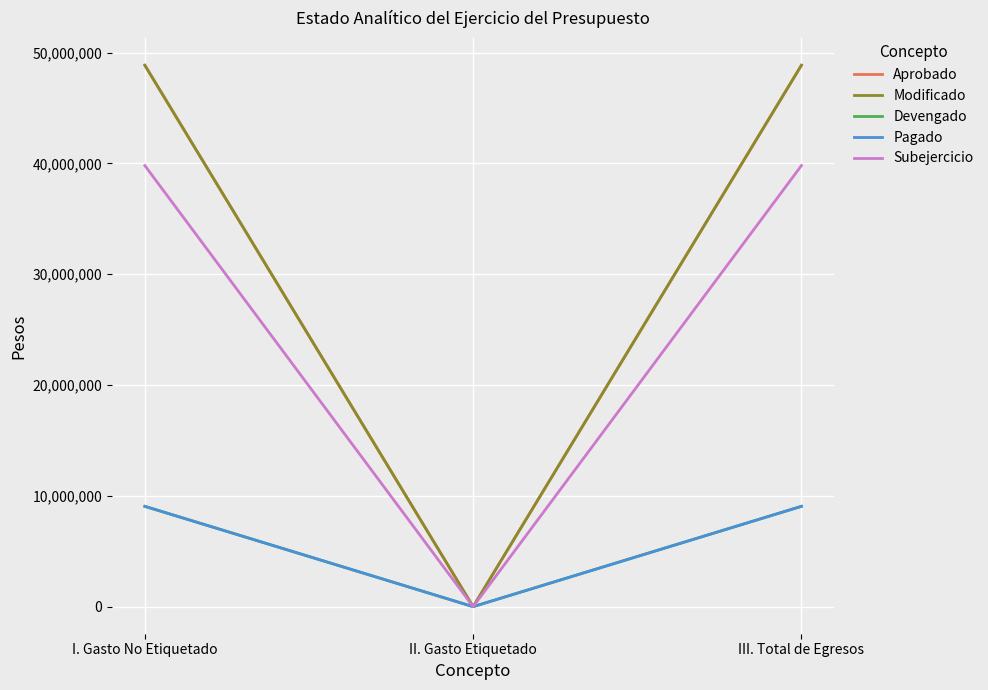

Which category has the highest value in the Subejercicio series?

I. Gasto No Etiquetado